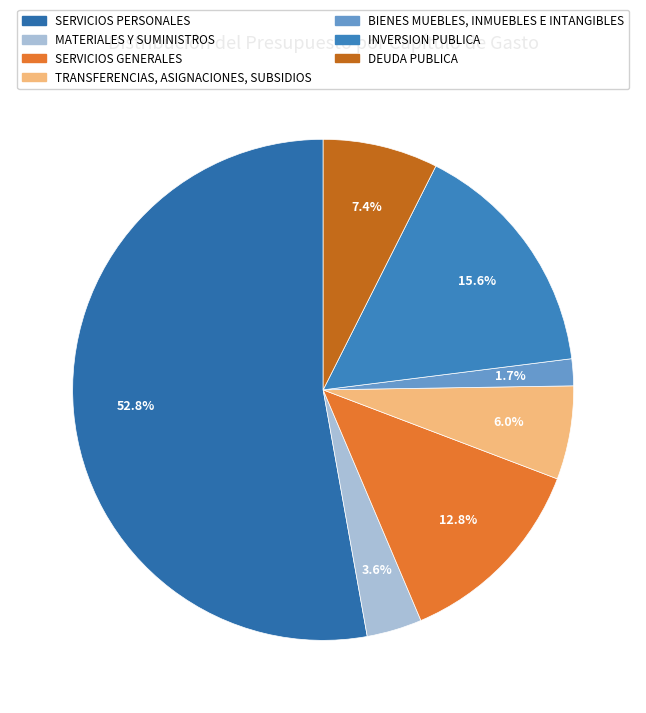

How many slices are in this pie chart?

7